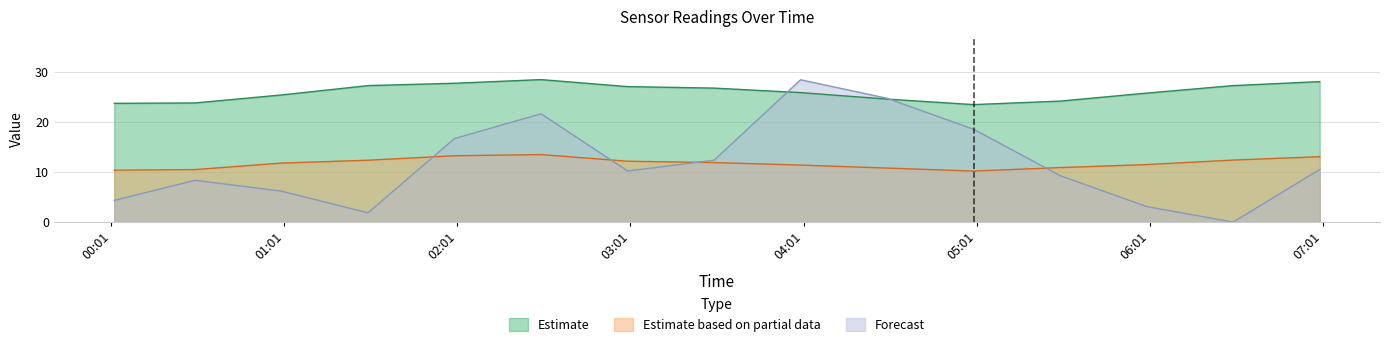

What is the value of the BME280_humidity point at the 13th from the left?

3.1